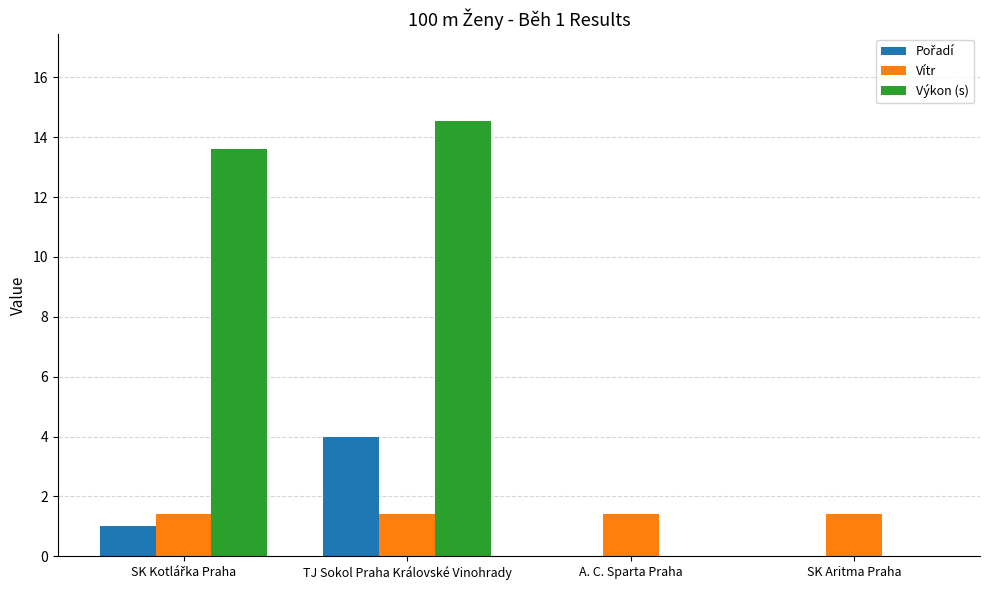

Read the Výkon (s) value at TJ Sokol Praha Královské Vinohrady.

14.5